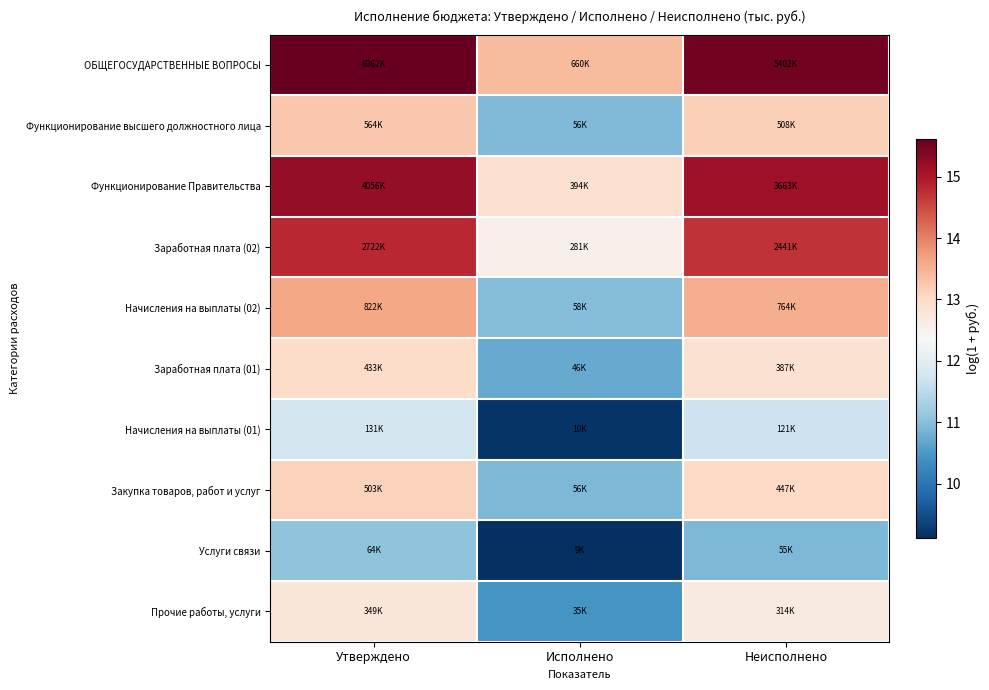

At how many categories does at least one series exceed 11?

3